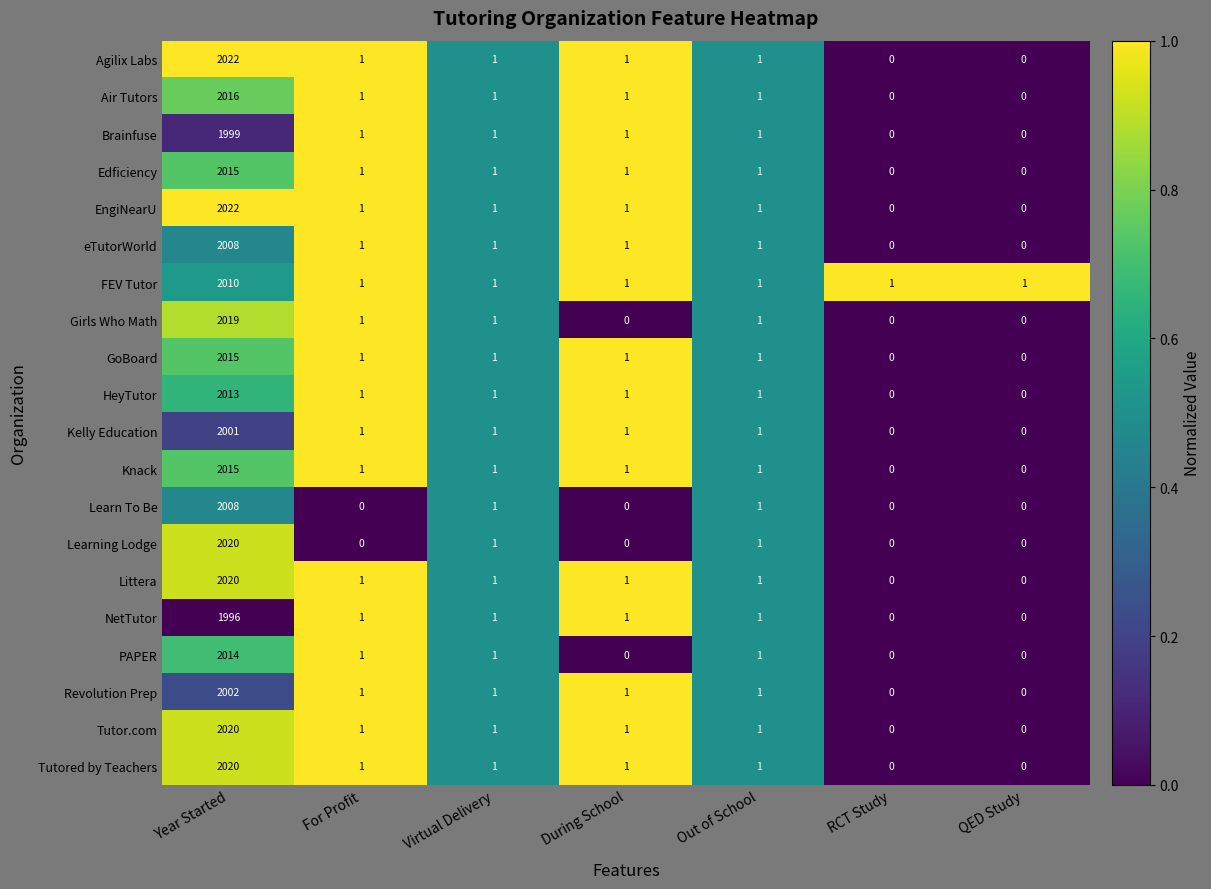

Is it true that Kelly Education equals 0 at RCT Study?

True